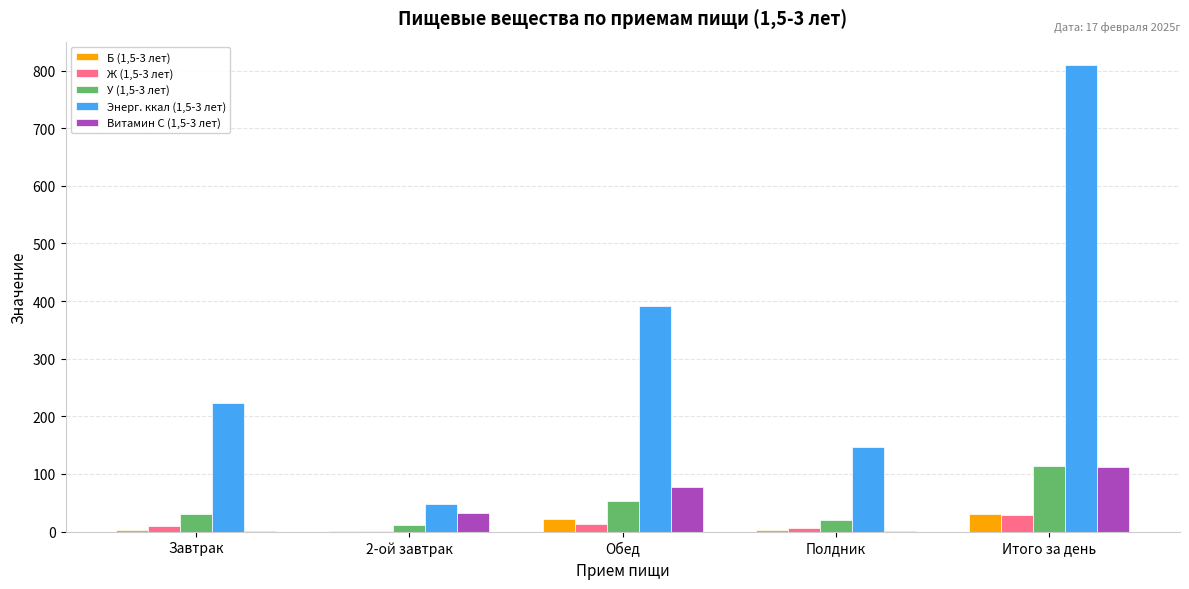

Which series has the largest total across all categories?

Энерг. ккал (1,5-3 лет)